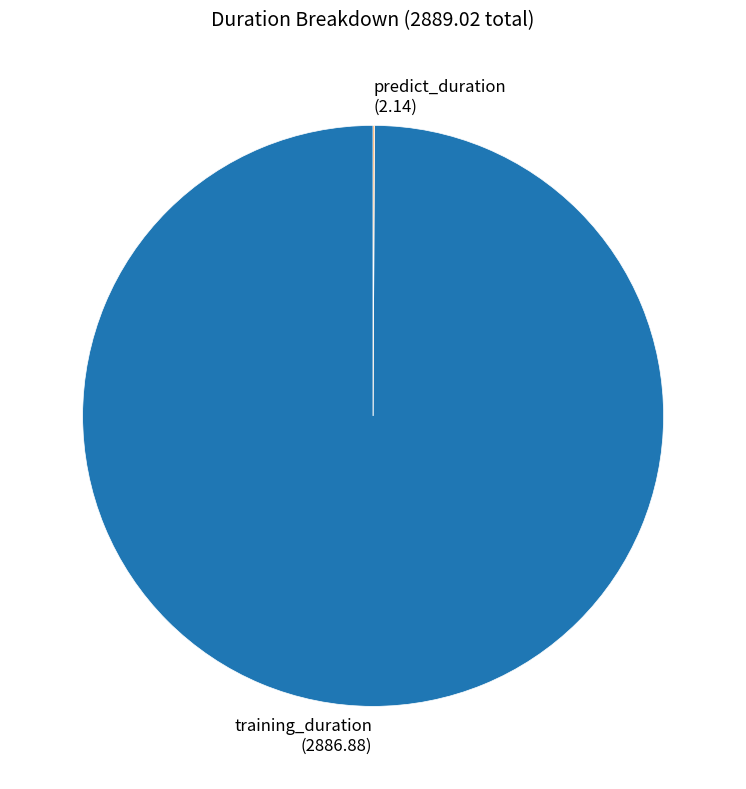

What is the majority slice?

training_duration